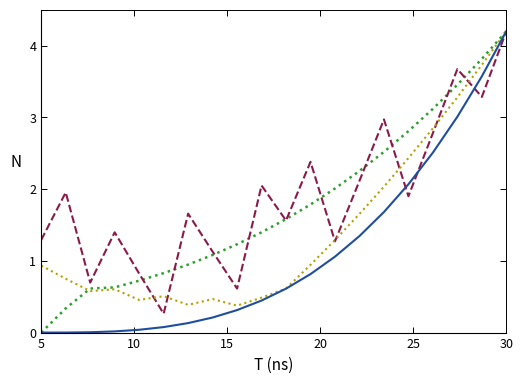

Which category has the highest value across all series?

30